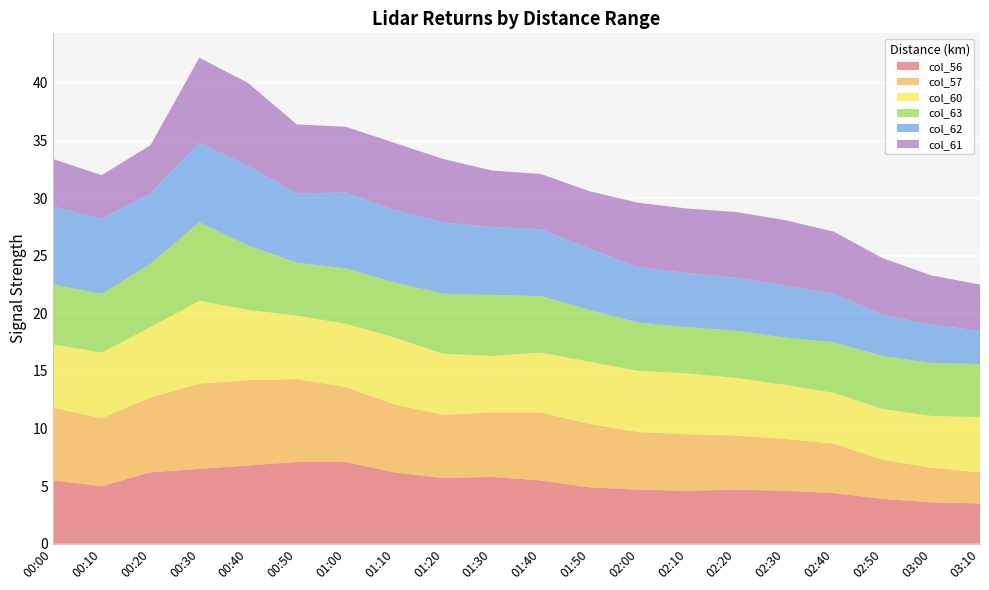

Reading left to right, list all the values displayed in this chart.

col_56: 5.5	5.0	6.2	6.5	6.8	7.1	7.1	6.2	5.7	5.8	5.5	4.9	4.7	4.6	4.7	4.6	4.4	3.9	3.6	3.5
col_57: 6.3	5.9	6.5	7.4	7.4	7.2	6.5	5.9	5.5	5.6	5.9	5.5	5.0	4.9	4.7	4.5	4.3	3.4	3.0	2.7
col_60: 5.5	5.7	6.1	7.2	6.1	5.5	5.5	5.8	5.3	4.9	5.2	5.4	5.3	5.3	5.0	4.7	4.4	4.4	4.5	4.8
col_63: 5.2	5.1	5.5	6.8	5.6	4.6	4.8	4.8	5.2	5.3	4.9	4.5	4.2	4.0	4.1	4.1	4.4	4.6	4.6	4.6
col_62: 6.8	6.5	6.1	6.9	6.9	6.0	6.6	6.3	6.2	5.9	5.8	5.3	4.8	4.7	4.6	4.5	4.2	3.6	3.3	2.9
col_61: 4.1	3.8	4.2	7.4	7.2	6.0	5.7	5.8	5.5	4.9	4.8	5.0	5.6	5.6	5.7	5.7	5.4	4.9	4.3	4.0